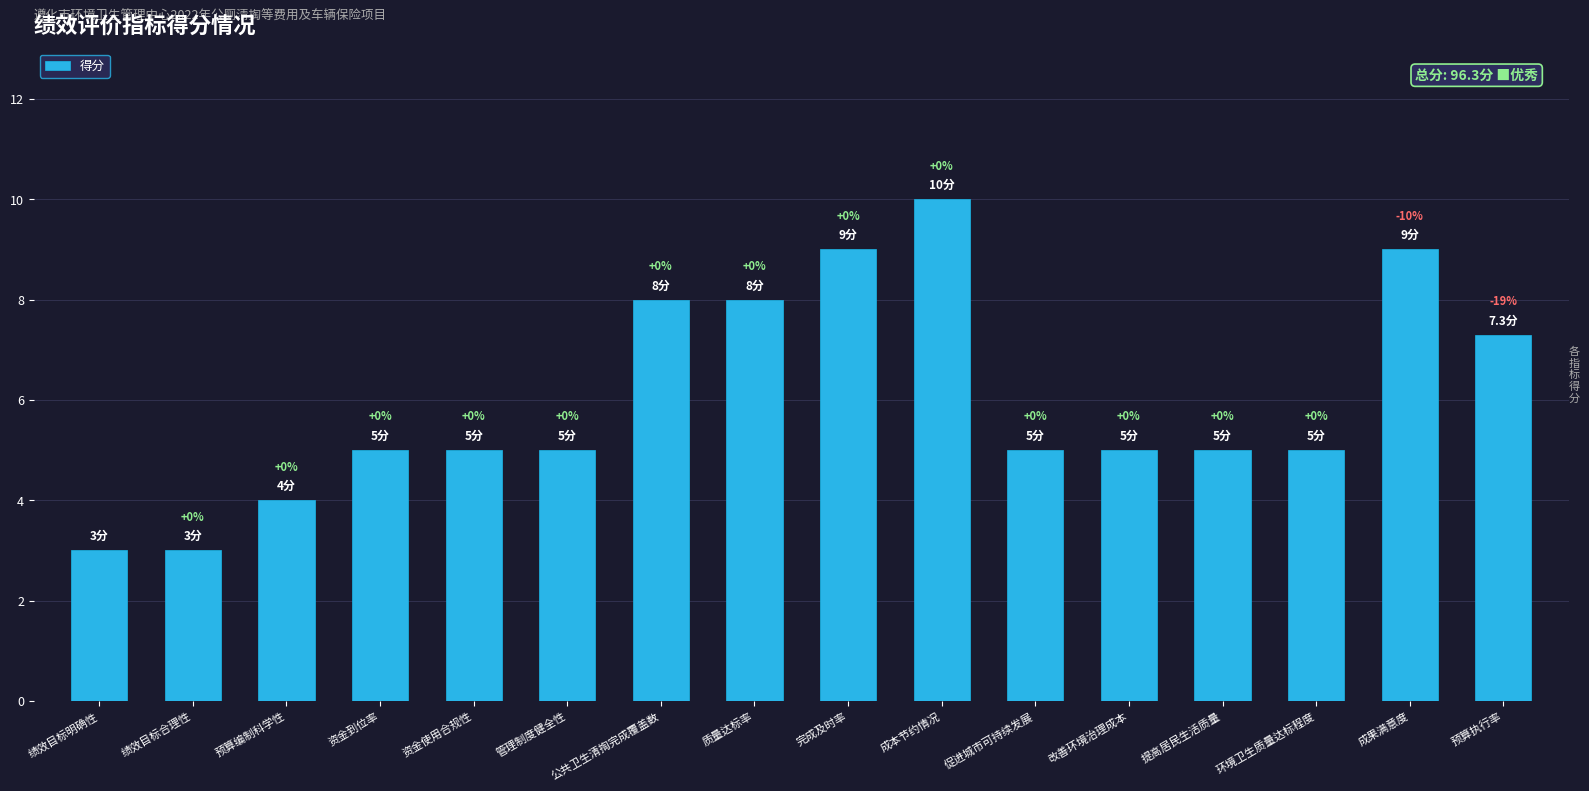

What is the difference between the values at 管理制度健全性 and 绩效目标明确性?

2.0